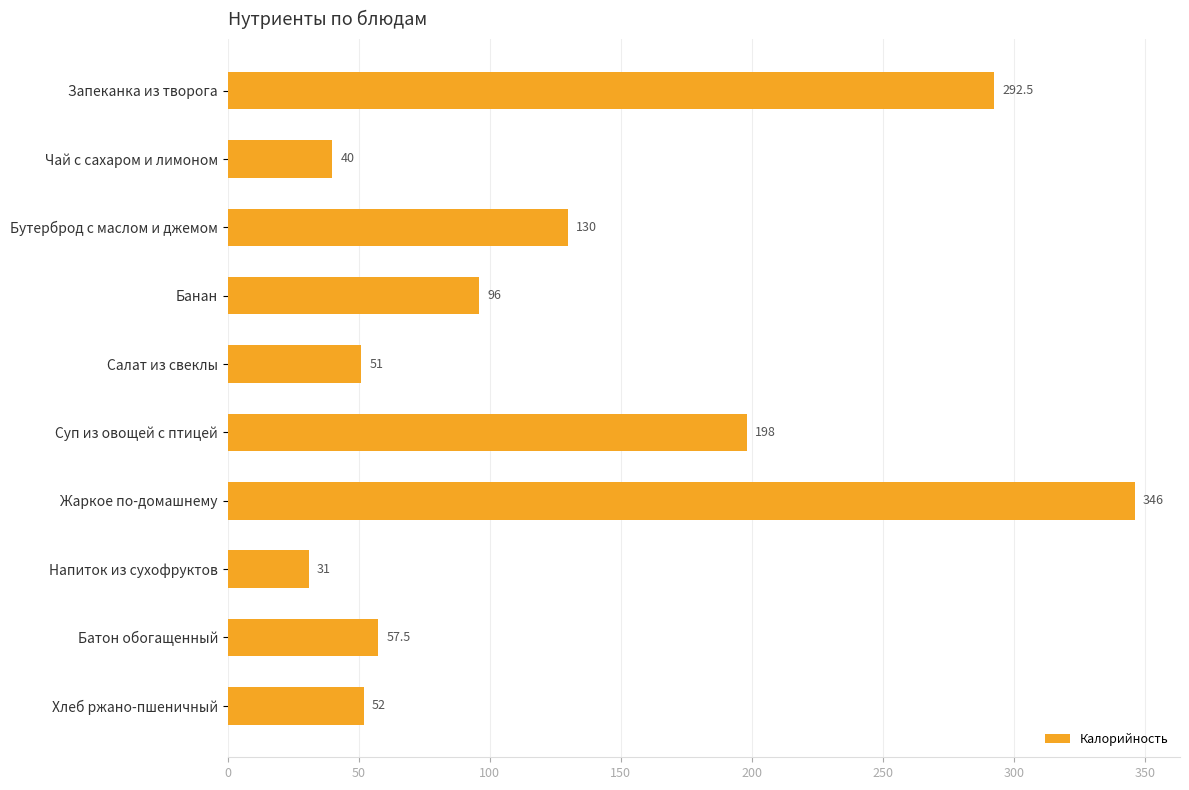

At which label is the value closest to 188?

Суп из овощей с птицей